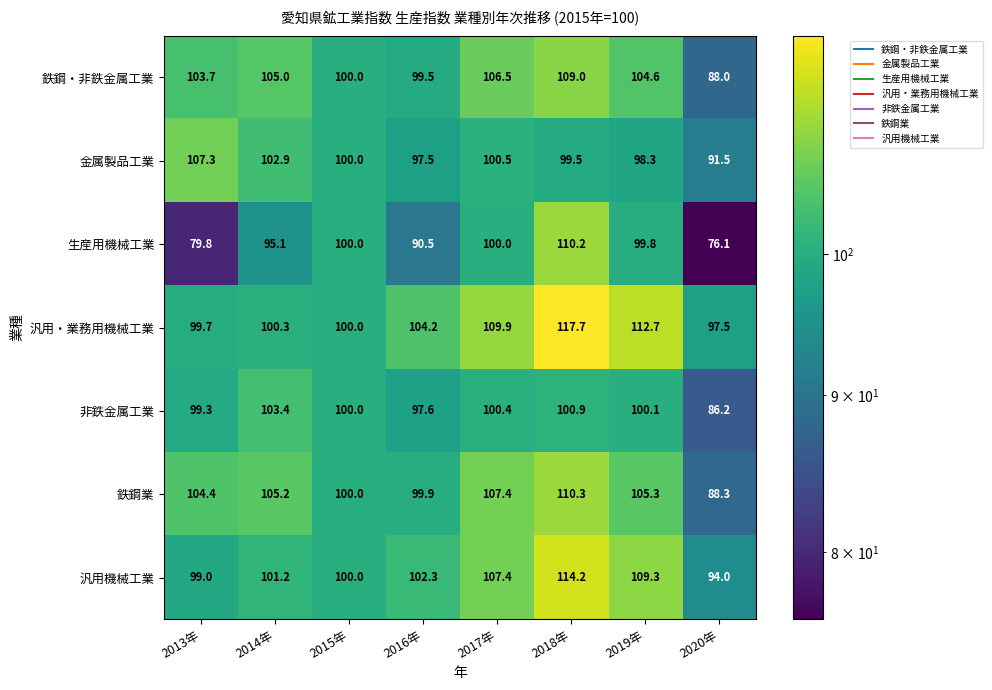

What is the minimum value shown in the chart?

76.1